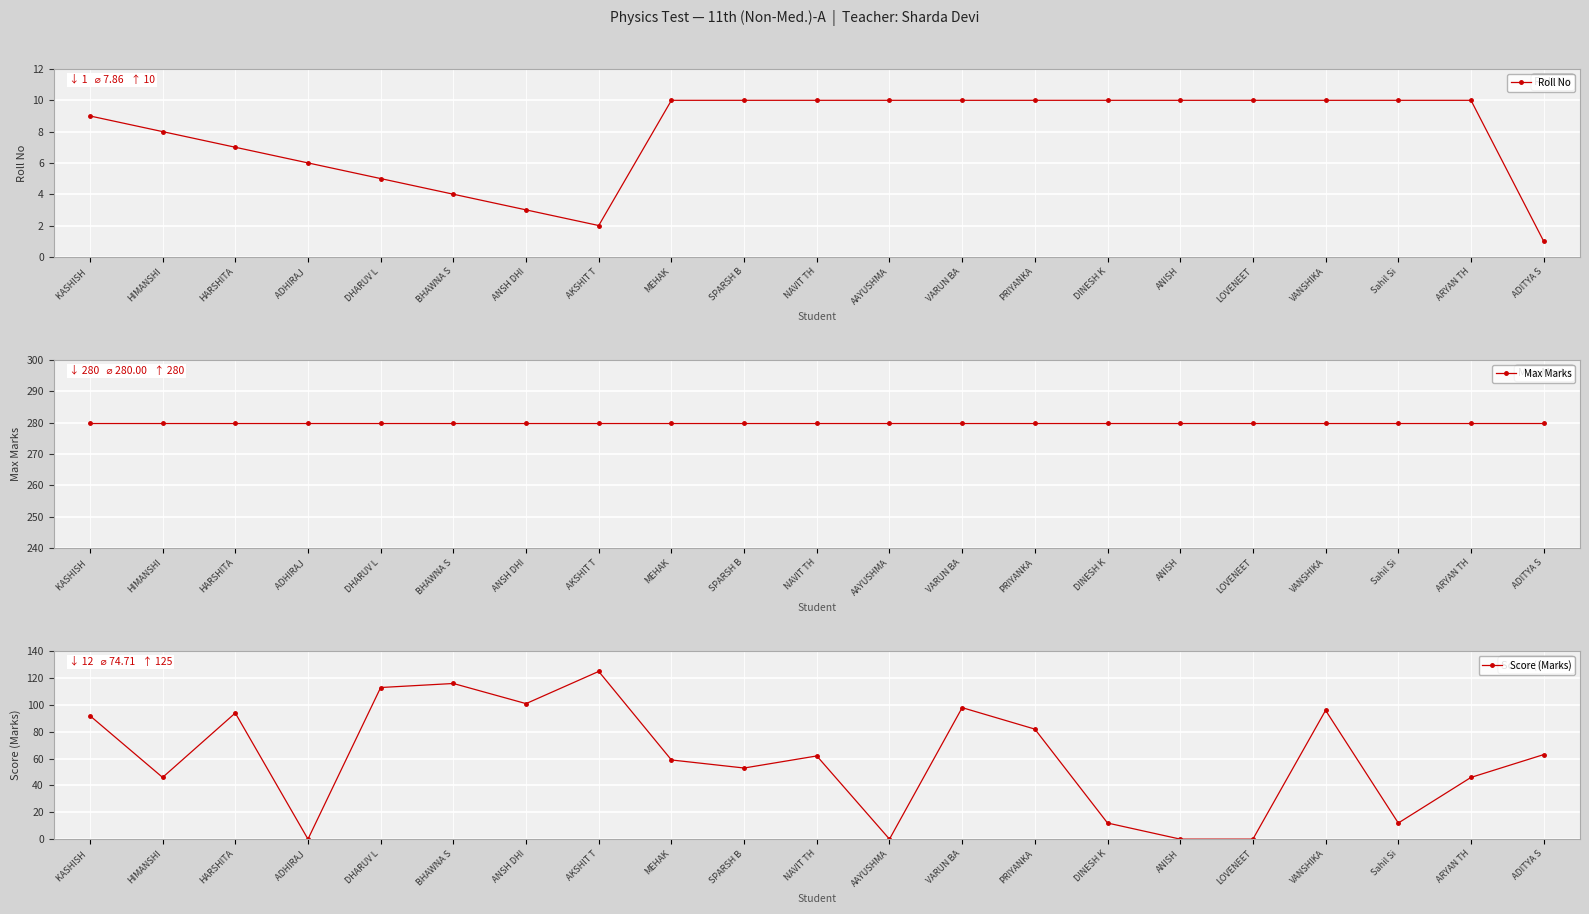

Rank the categories by Roll No value from lowest to highest.

ADITYA S, AKSHIT T, ANSH DHI, BHAWNA S, DHARUV L, ADHIRAJ , HARSHITA, HIMANSHI, KASHISH , MEHAK, SPARSH B, NAVIT TH, AAYUSHMA, VARUN BA, PRIYANKA, DINESH K, ANISH, LOVENEET, VANSHIKA, Sahil Si, ARYAN TH